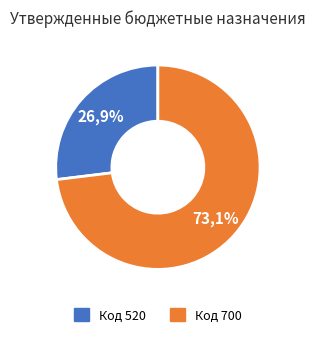

How much of the chart is everything except изменение остатков средств (700)?

26.9%